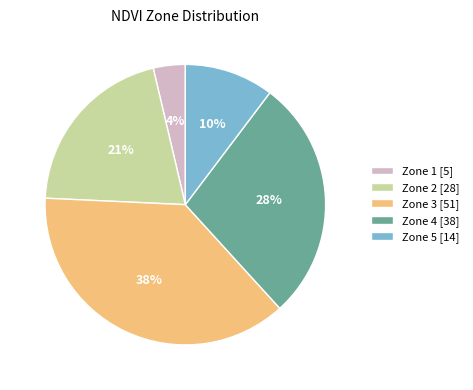

Does Zone 5 represent more than half of the total?

No